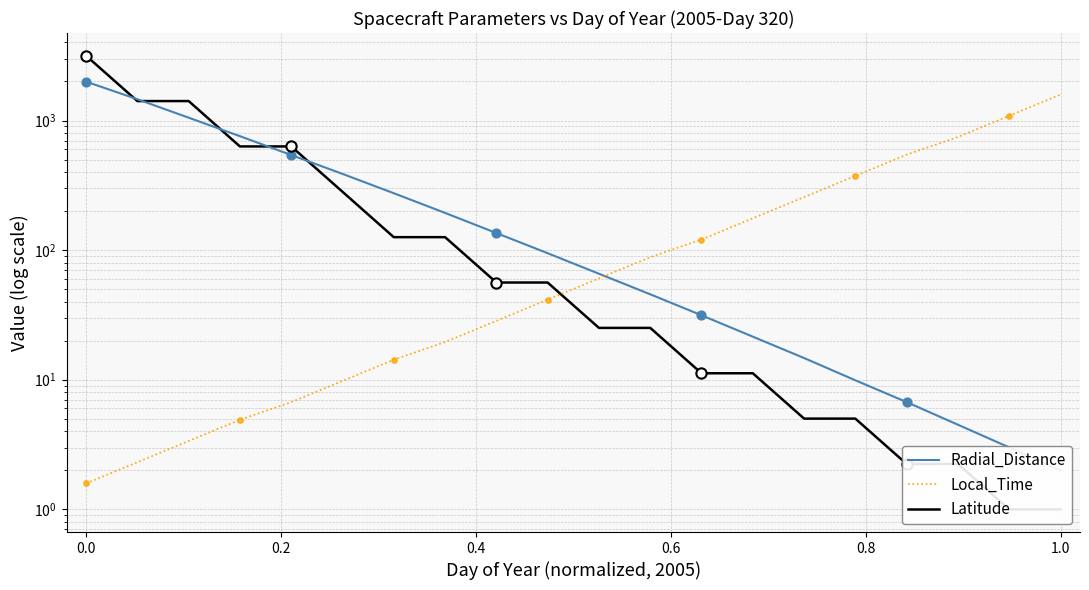

Which series has the largest Y range (max minus min)?

Latitude